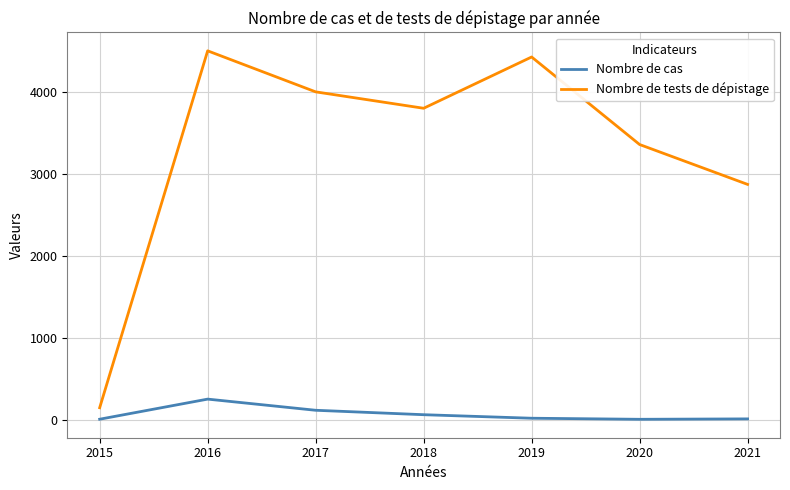

List the series in order of their peak value, highest first.

Nombre de tests de dépistage, Nombre de cas